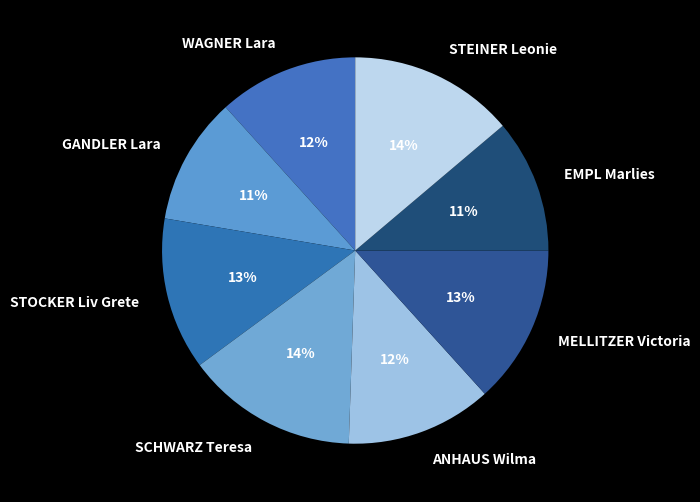

To the nearest percent, what percentage of the pie is MELLITZER Victoria?

13%